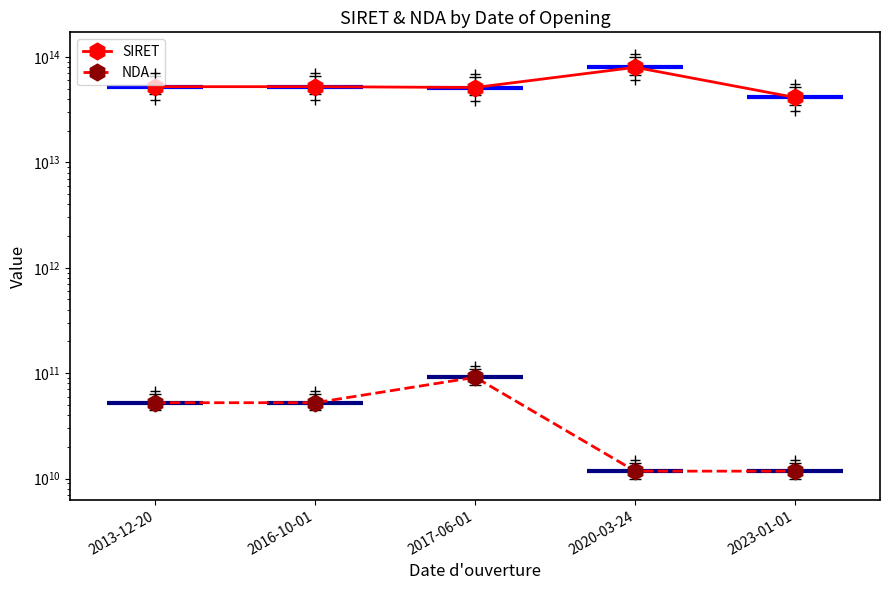

Which series has the largest total across all categories?

SIRET